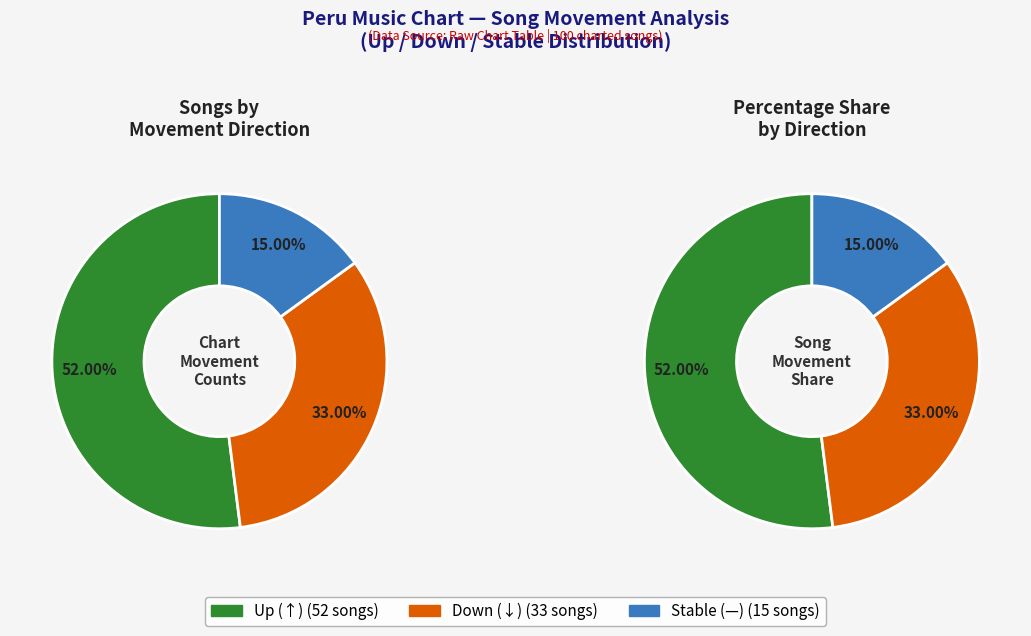

What is the ratio of the value at - to the value at down?

0.5